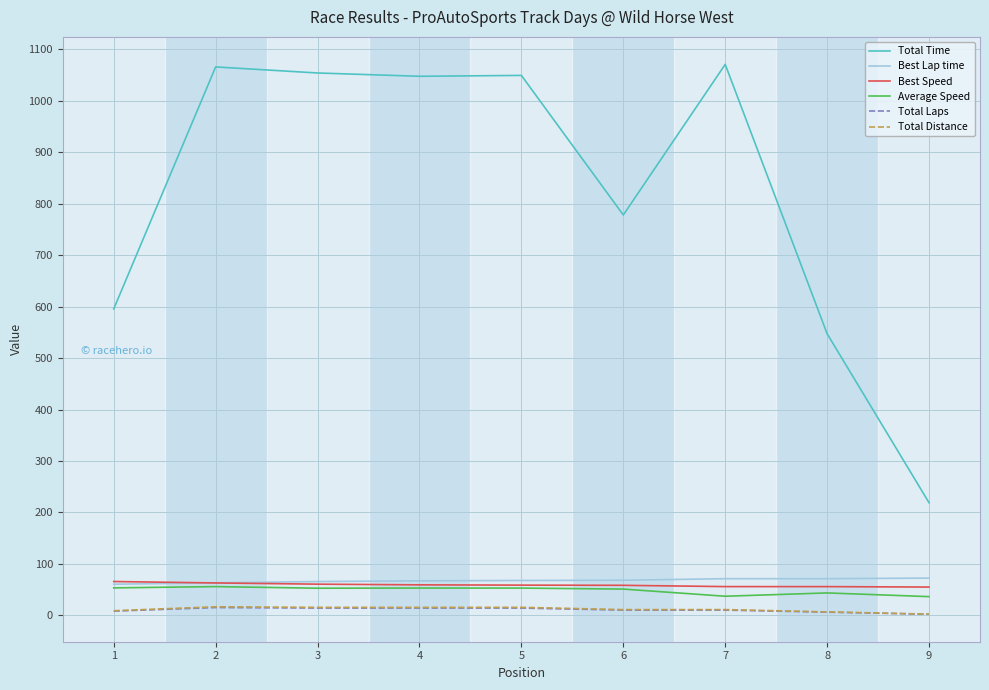

Which series has the largest range (max minus min)?

Total Time